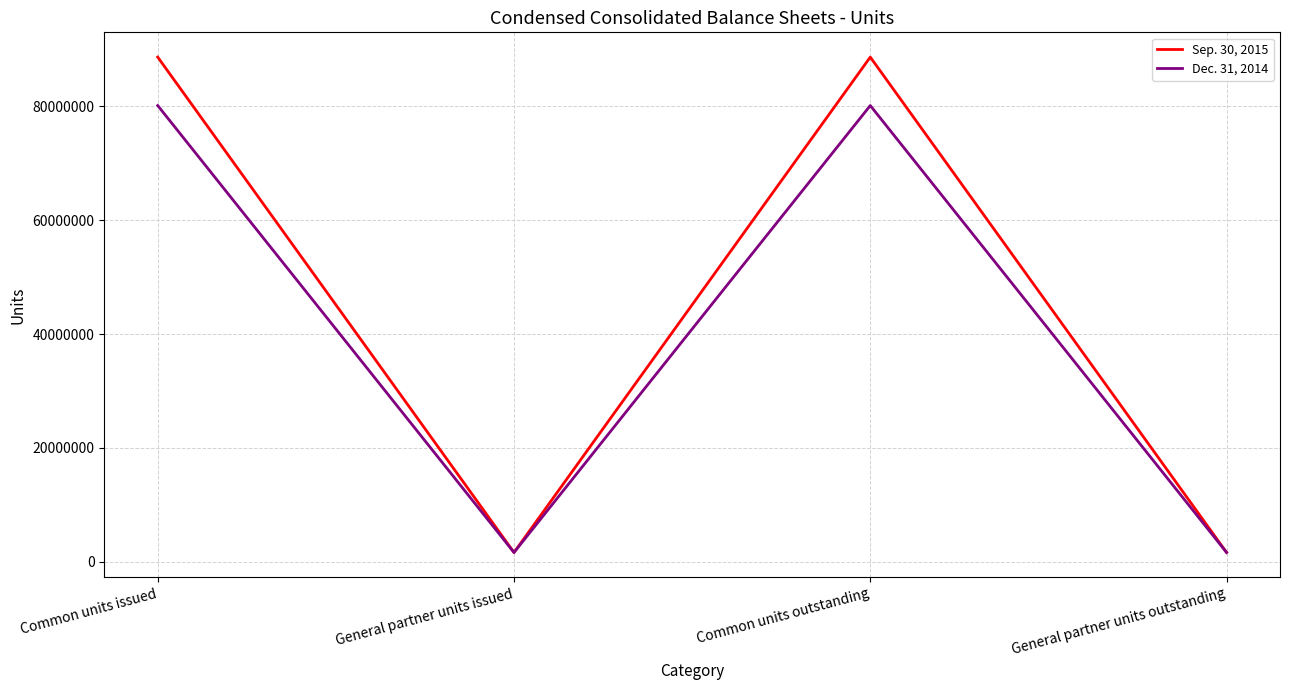

At how many categories does at least one series exceed 69575390?

2